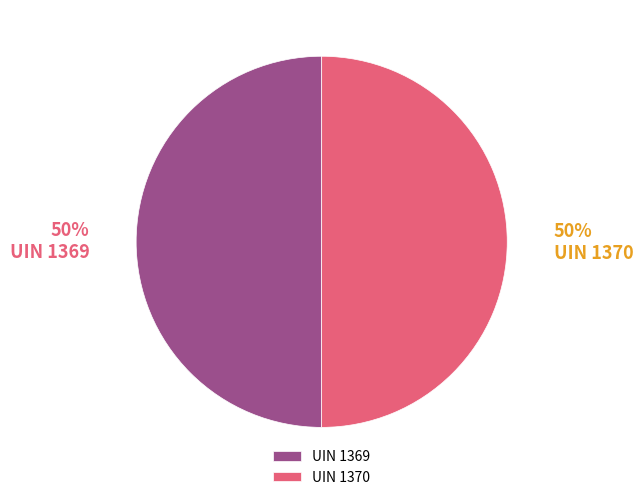

To the nearest percent, what is the combined percentage of UIN 1369 and UIN 1370?

100%